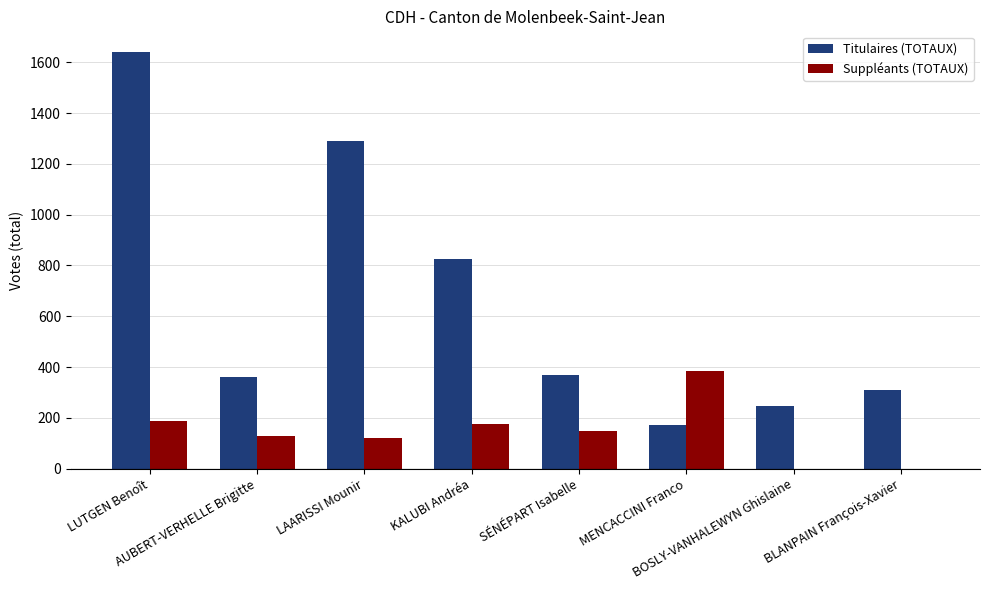

The value of Suppléants (TOTAUX) at BOSLY-VANHALEWYN Ghislaine is 267. True or false?

False